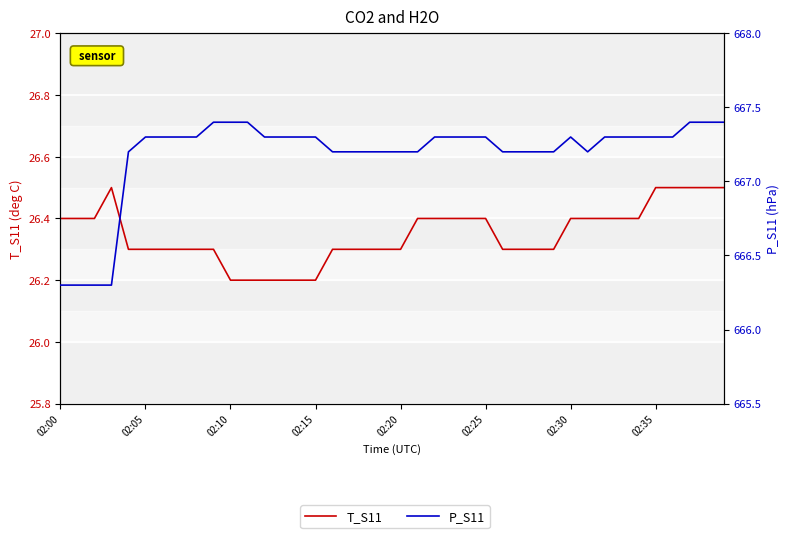

What is the difference between the second highest and minimum values in the P_S11 series?

1.1